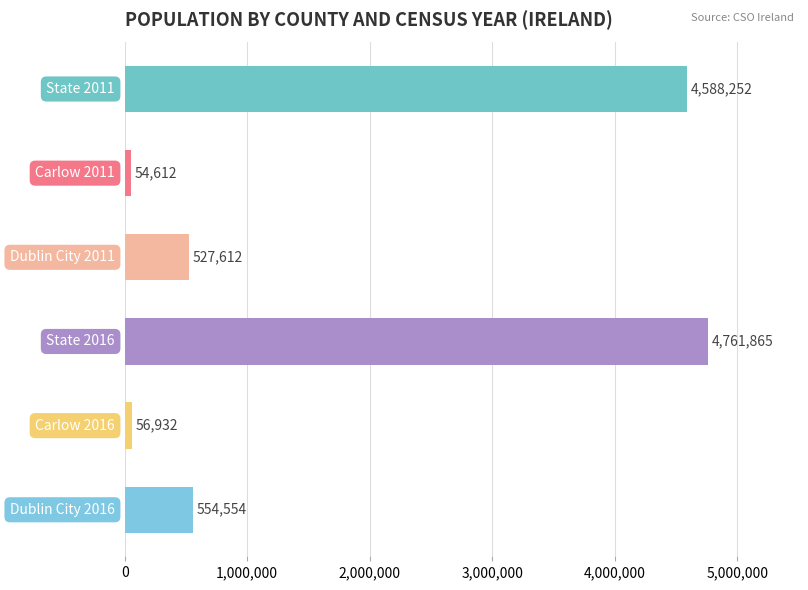

What is the minimum value shown in the chart?

54612